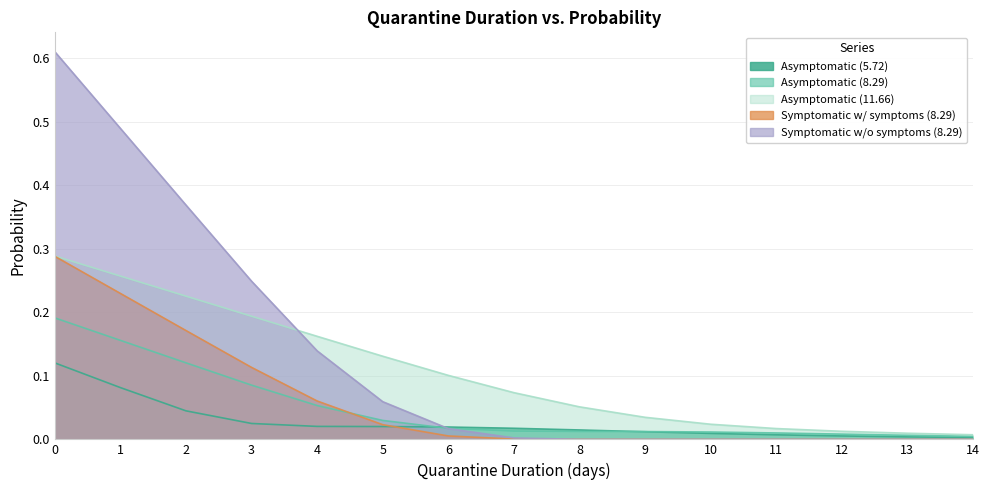

Reading left to right, transcribe all the data shown in this chart.

Asymptomatic (5.72): 0.1	0.1	0.0	0.0	0.0	0.0	0.0	0.0	0.0	0.0	0.0	0.0	0.0	0.0	0.0
Asymptomatic (8.29): 0.2	0.2	0.1	0.1	0.1	0.0	0.0	0.0	0.0	0.0	0.0	0.0	0.0	0.0	0.0
Asymptomatic (11.66): 0.3	0.3	0.2	0.2	0.2	0.1	0.1	0.1	0.1	0.0	0.0	0.0	0.0	0.0	0.0
Symptomatic w/ symptoms (8.29): 0.3	0.2	0.2	0.1	0.1	0.0	0.0	0.0	0.0	0.0	0.0	0.0	0.0	0.0	0.0
Symptomatic w/o symptoms (8.29): 0.6	0.5	0.4	0.2	0.1	0.1	0.0	0.0	0.0	0.0	0.0	0.0	0.0	0.0	0.0